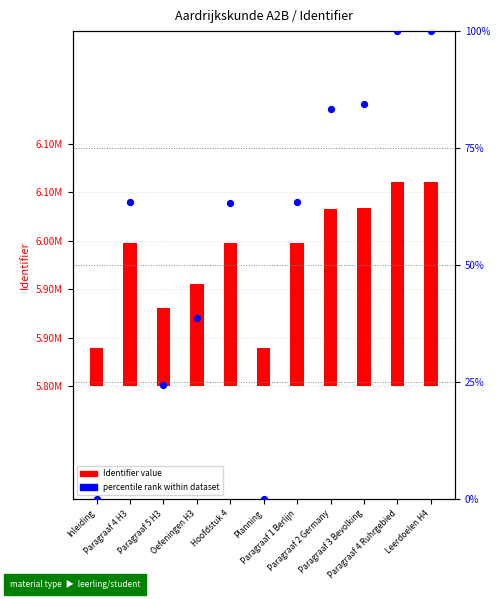

What are all the series names shown in the legend?

Identifier value, percentile rank within dataset